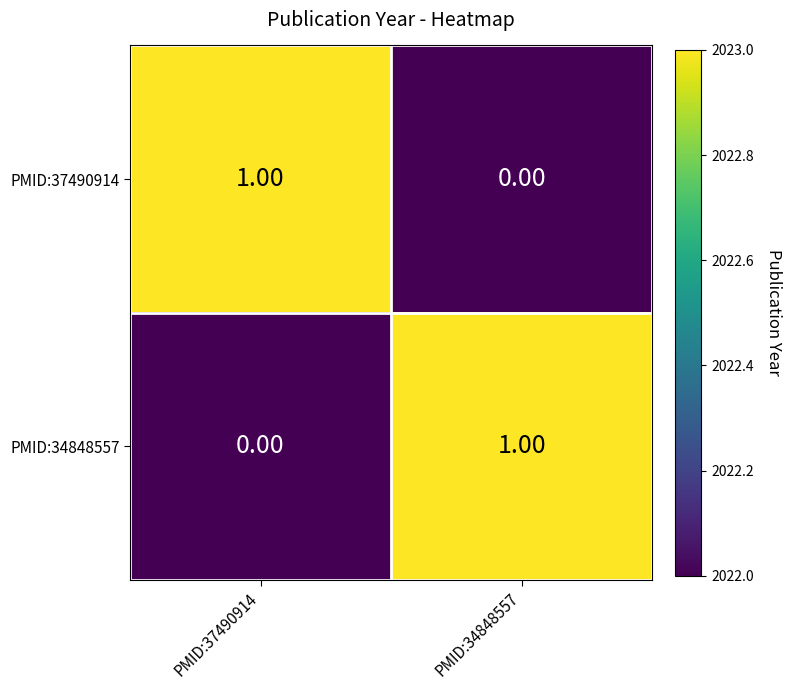

Rank the series at PMID:37490914 from highest to lowest value.

PMID:37490914, PMID:34848557